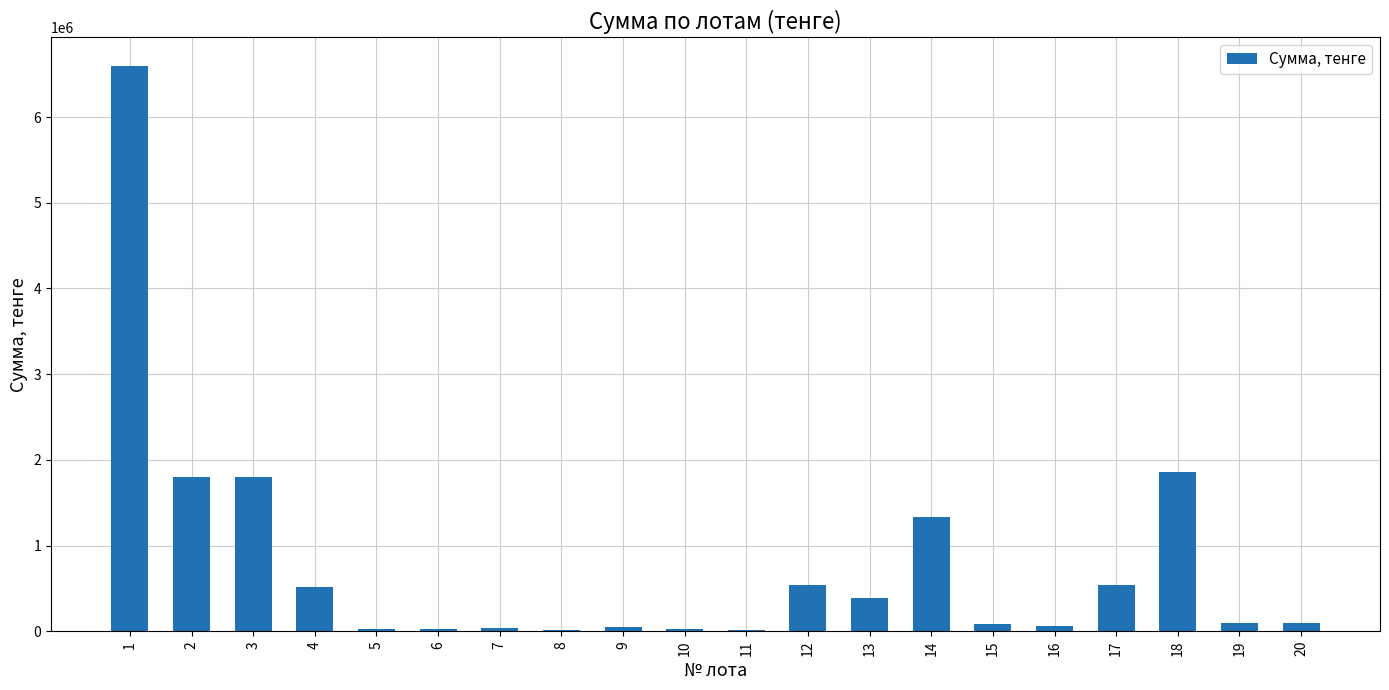

Is it true that the value at 2 is 1800000?

True